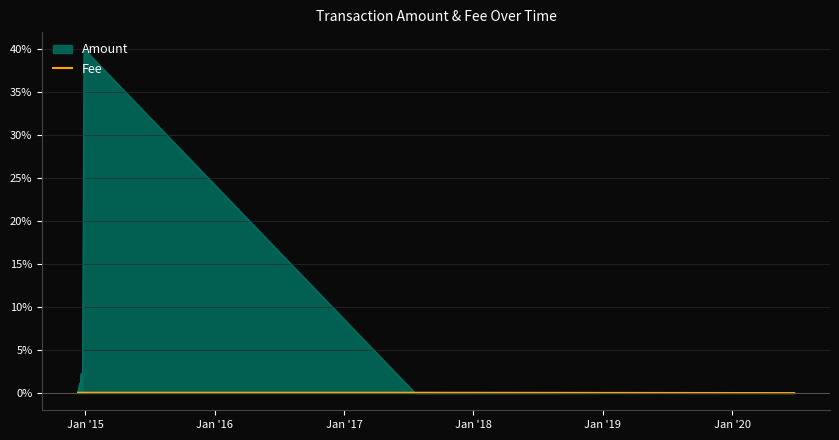

What is the maximum value for Amount?

40.0